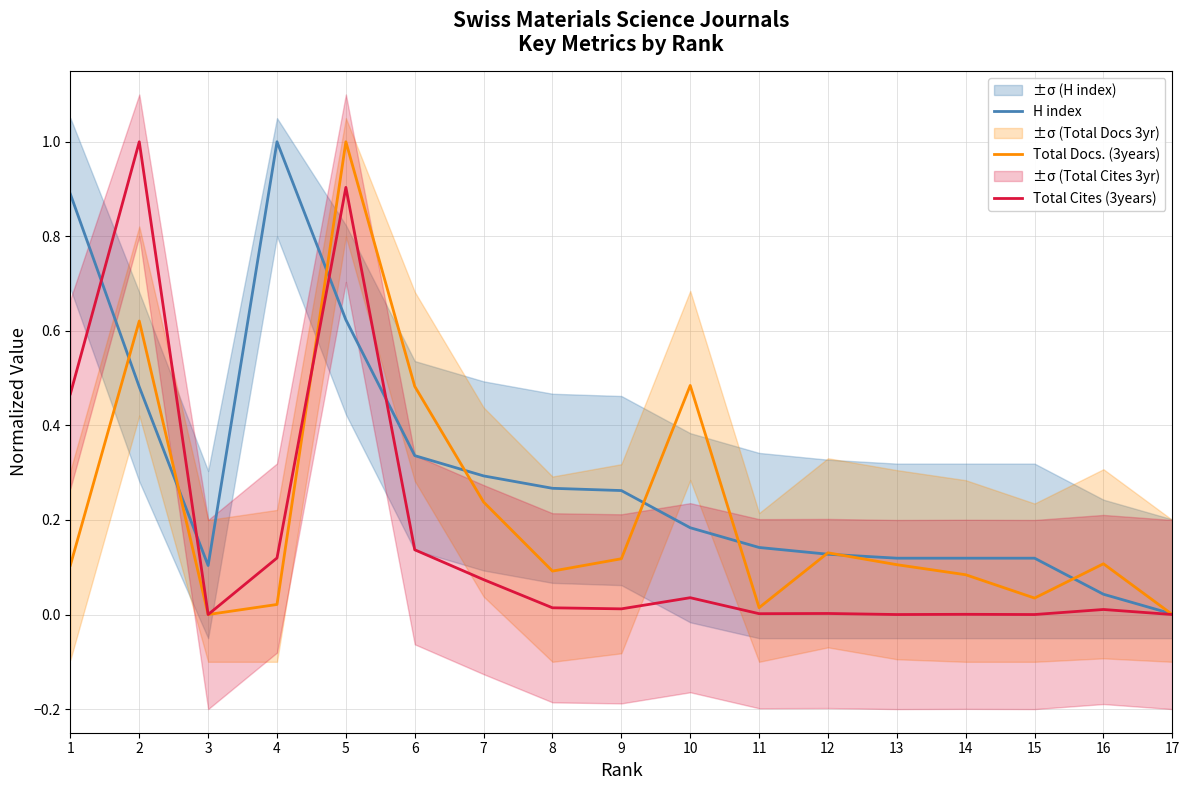

Which category has the lowest value in the Total Docs. (3years) series?

3